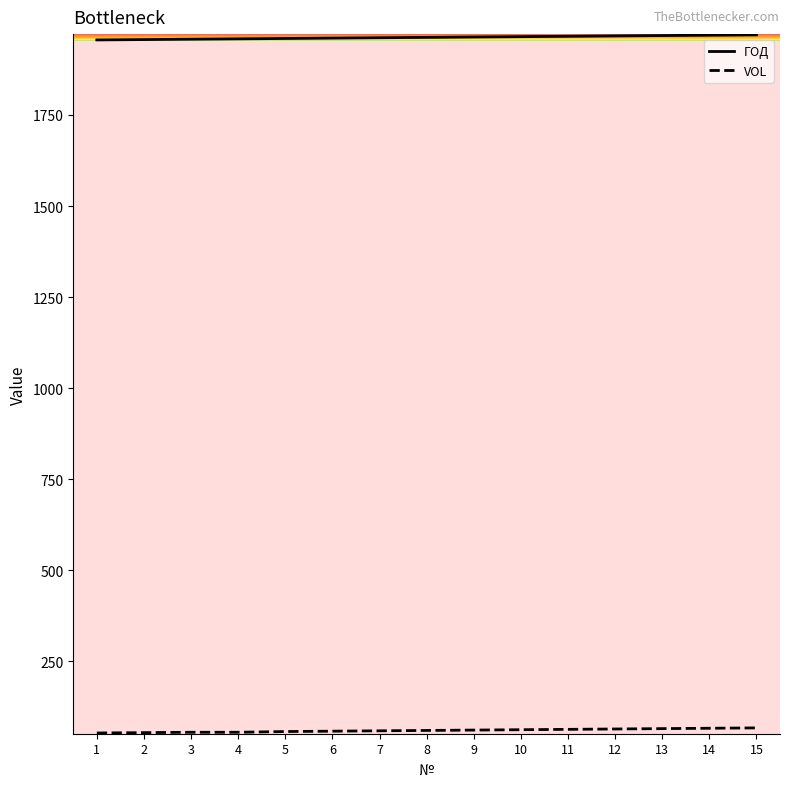

Is this an area chart (filled region under the line)?

No